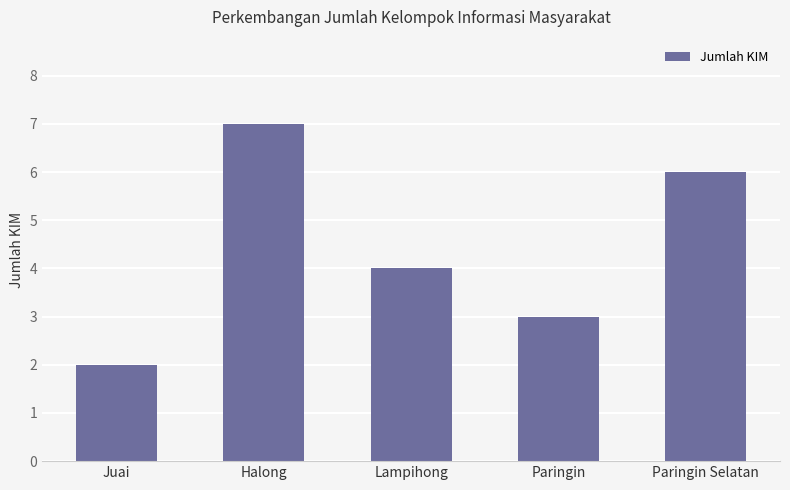

What is the average value?

4